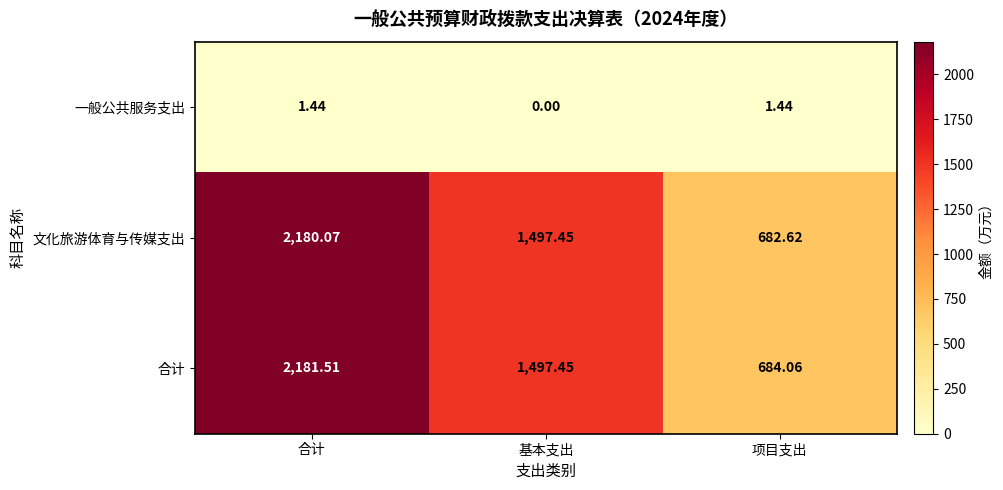

At which label is 合计 closest to 1432?

基本支出